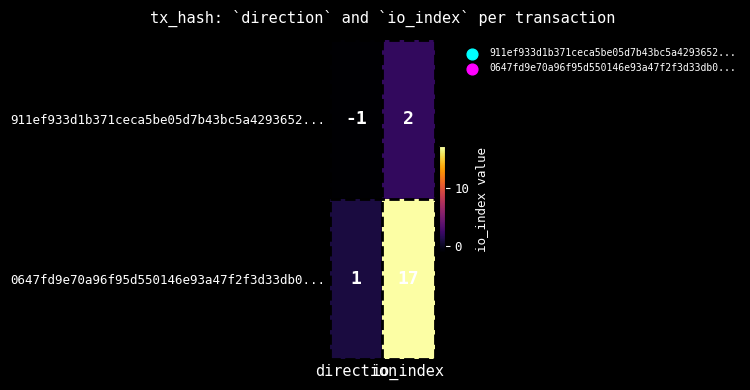

What is the difference between the maximum and minimum values in the 911ef933d1b371ceca5be05d7b43bc5a4293652... series?

3